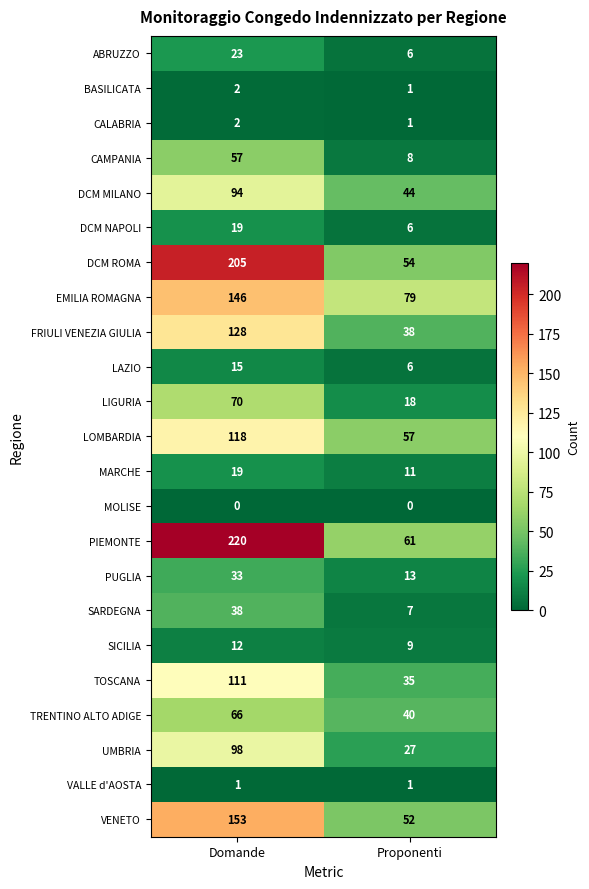

What is the sum of the VENETO values at Domande and Proponenti?

205